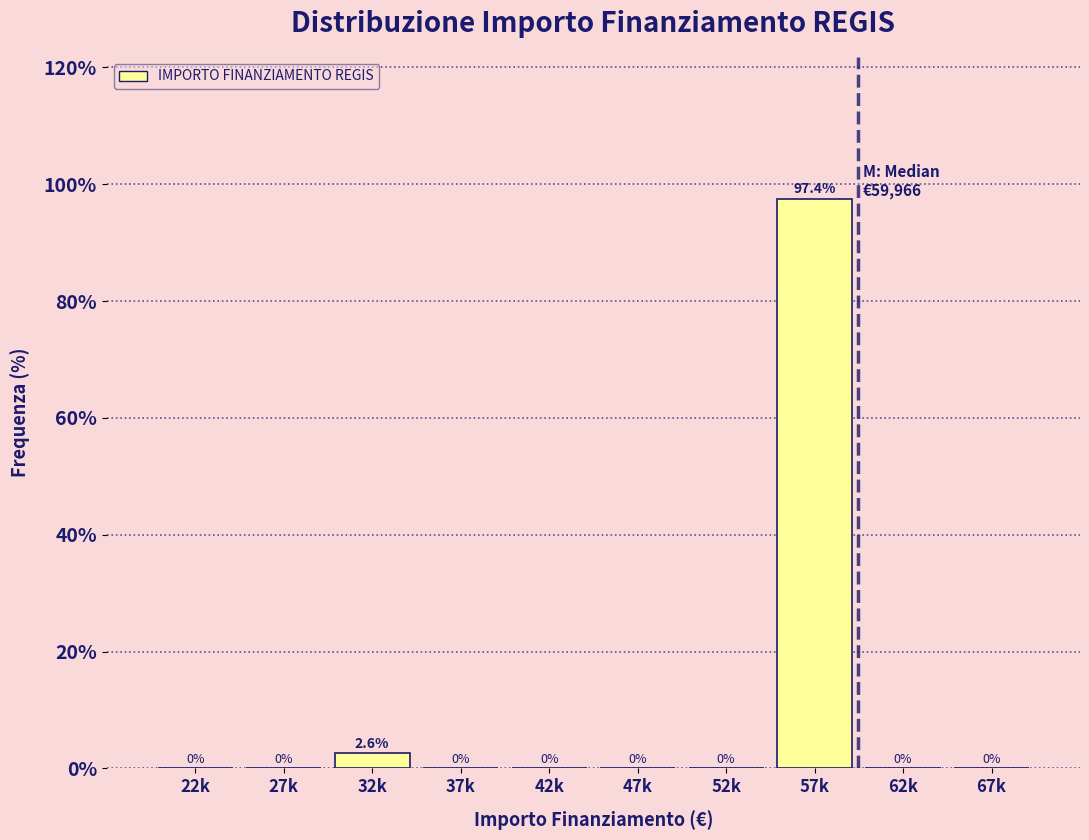

Reading right to left, extract all data points from this chart.

67k=0.0	62k=0.0	57k=97.4	52k=0.0	47k=0.0	42k=0.0	37k=0.0	32k=2.6	27k=0.0	22k=0.0